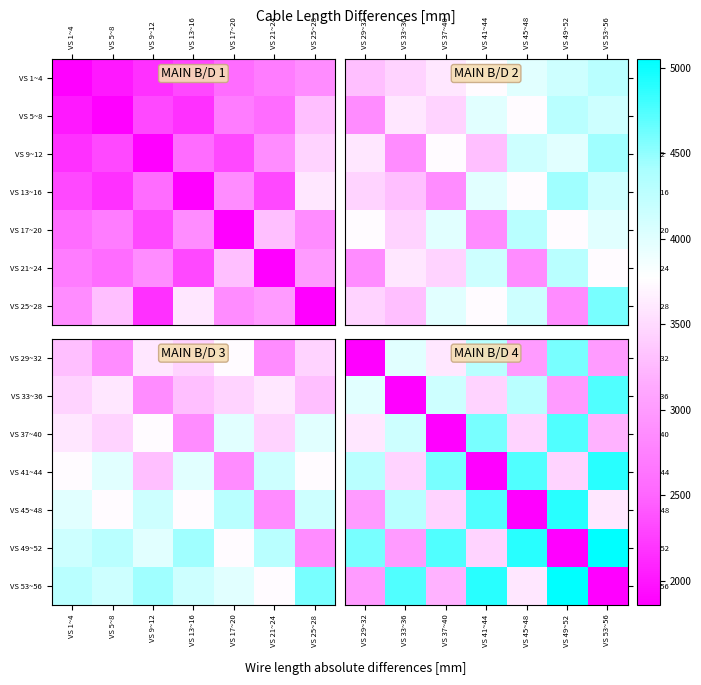

How many data points in VS 53~56 are above 3600?

3